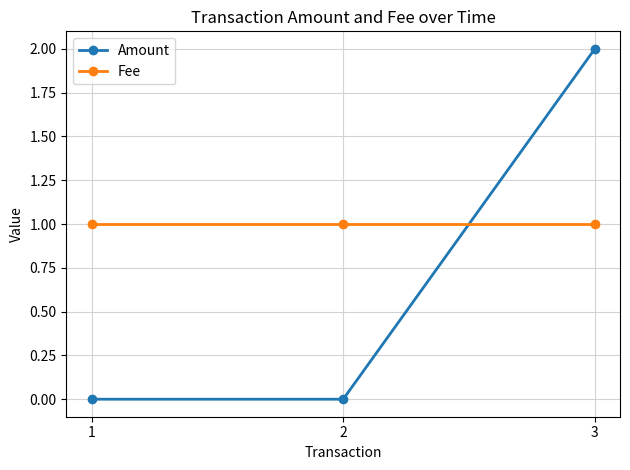

What is the spread (max minus min) of values at 3?

1